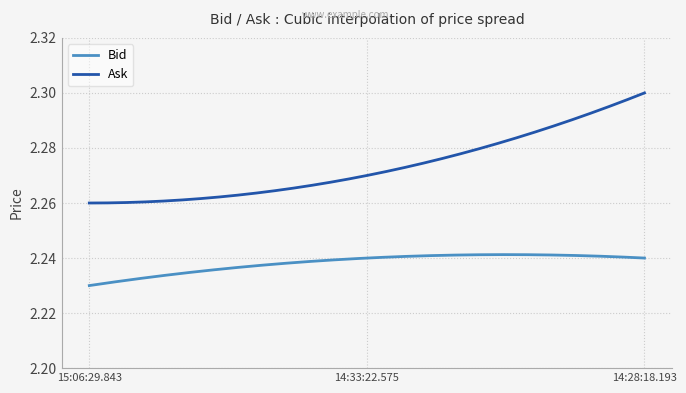

How many series are shown in this chart?

2